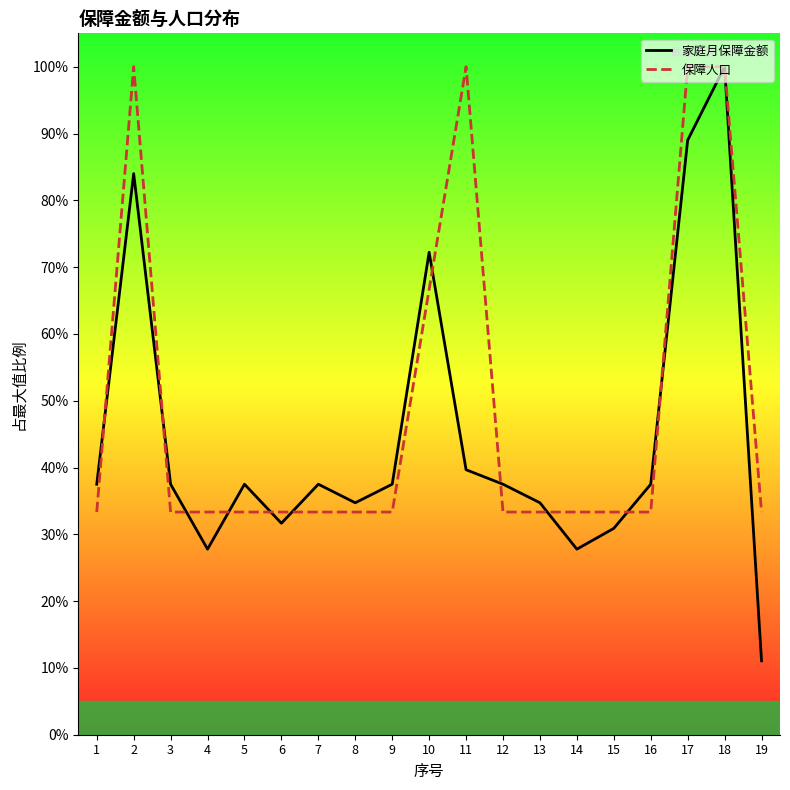

What is the difference between the 保障人口 values at 1 and 10?

33.3